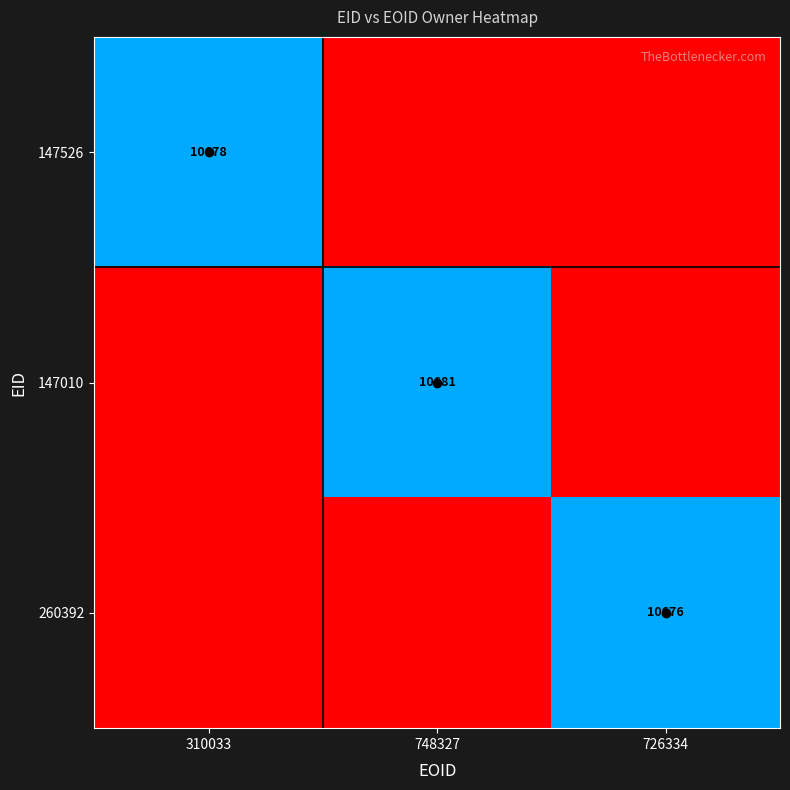

Is the value of 147010 at 748327 greater than the value of 260392 at 726334?

Yes